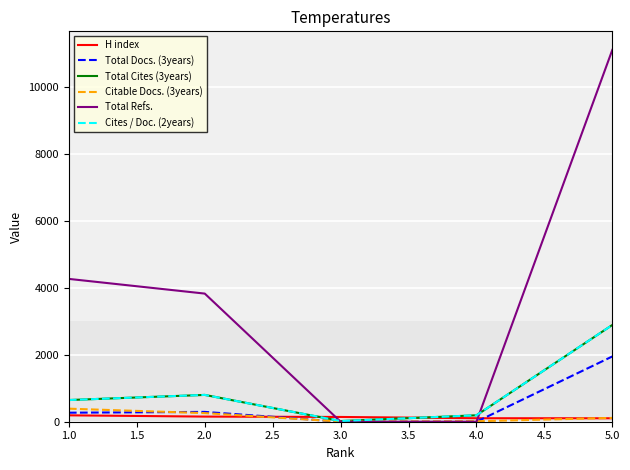

Does the chart have visible grid lines?

Yes